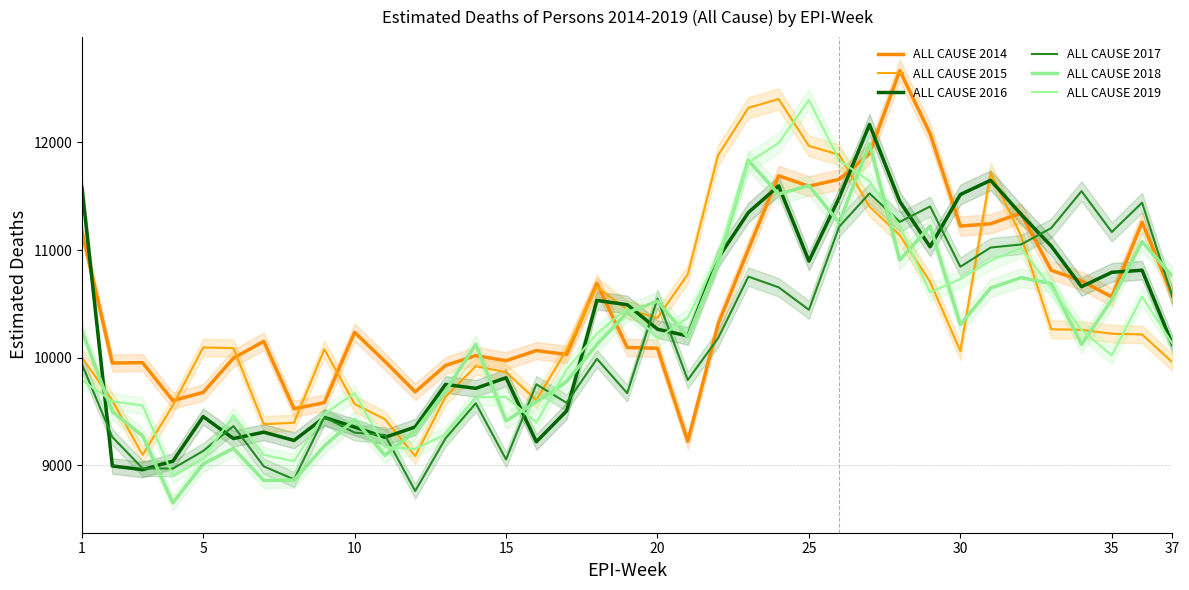

What is the greatest value displayed?

12668.4